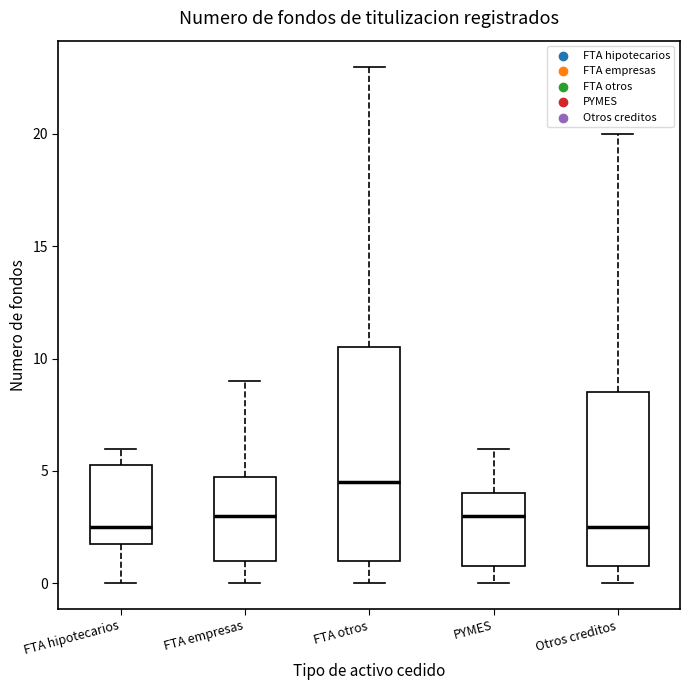

Reading left to right, transcribe this box plot: for each box, give where its median line is, the range the box spans, and where its two whiskers end, as read against the y-axis. The values are not printed on the chart, so give them approximately, as read against the axis.

FTA hipotecarios: median 2.5, box 2.0 to 5.5, whiskers 0.0 to 6.0
FTA empresas: median 3.0, box 1.0 to 5.0, whiskers 0.0 to 9.0
FTA otros: median 4.5, box 1.0 to 10.5, whiskers 0.0 to 23.0
PYMES: median 3.0, box 1.0 to 4.0, whiskers 0.0 to 6.0
Otros creditos: median 2.5, box 1.0 to 8.5, whiskers 0.0 to 20.0